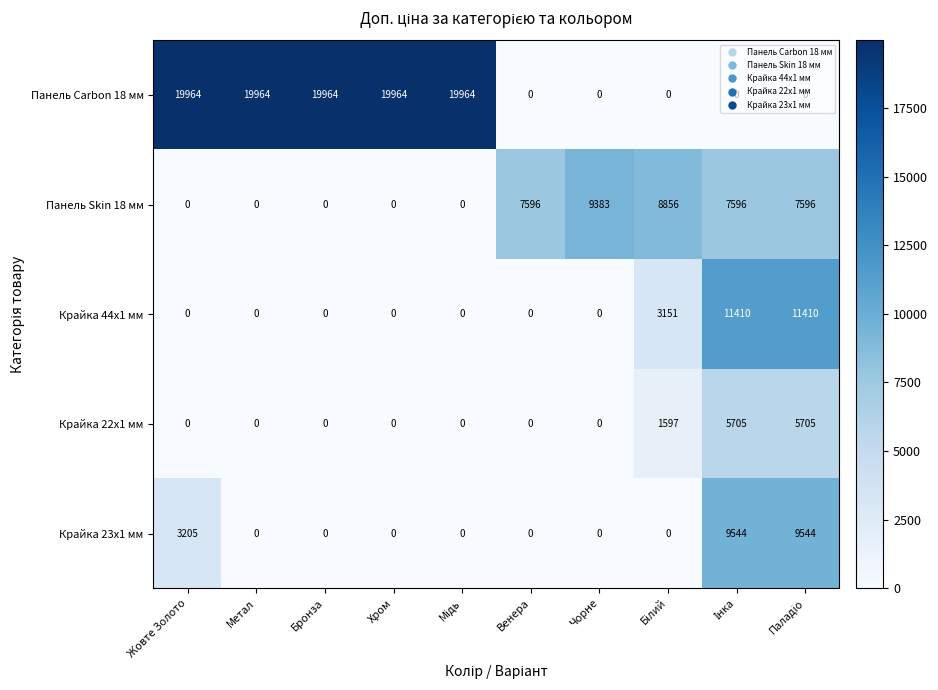

How many data points does each series have?

10